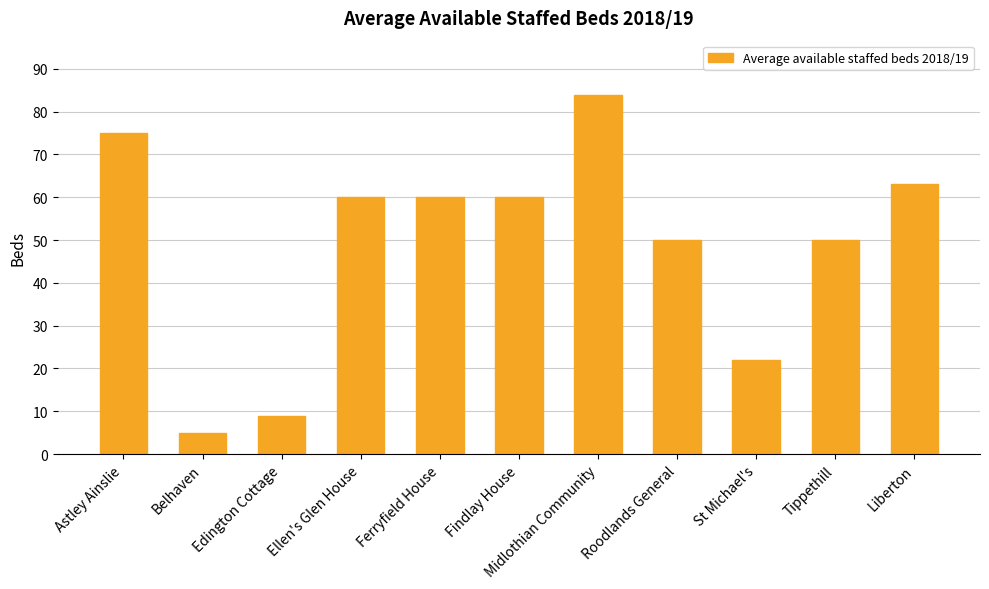

What is the change in value from Ellen's Glen House to St Michael's?

-38